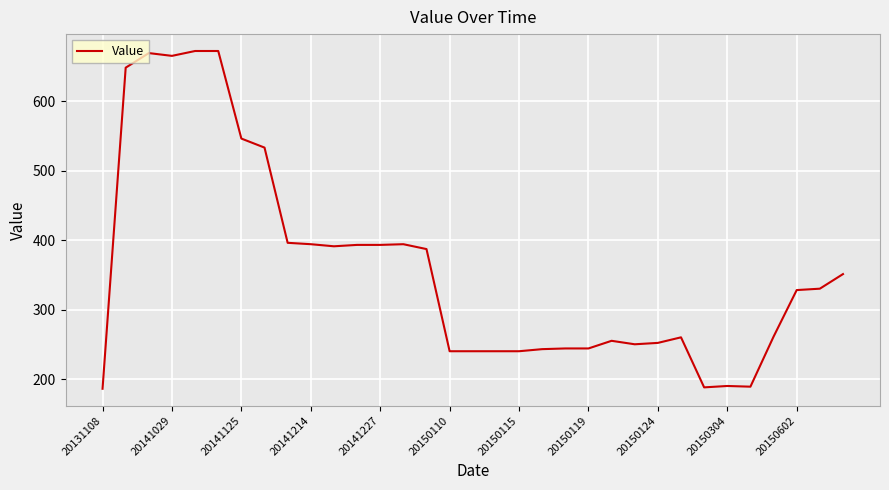

What is the difference between the maximum and minimum values?

486